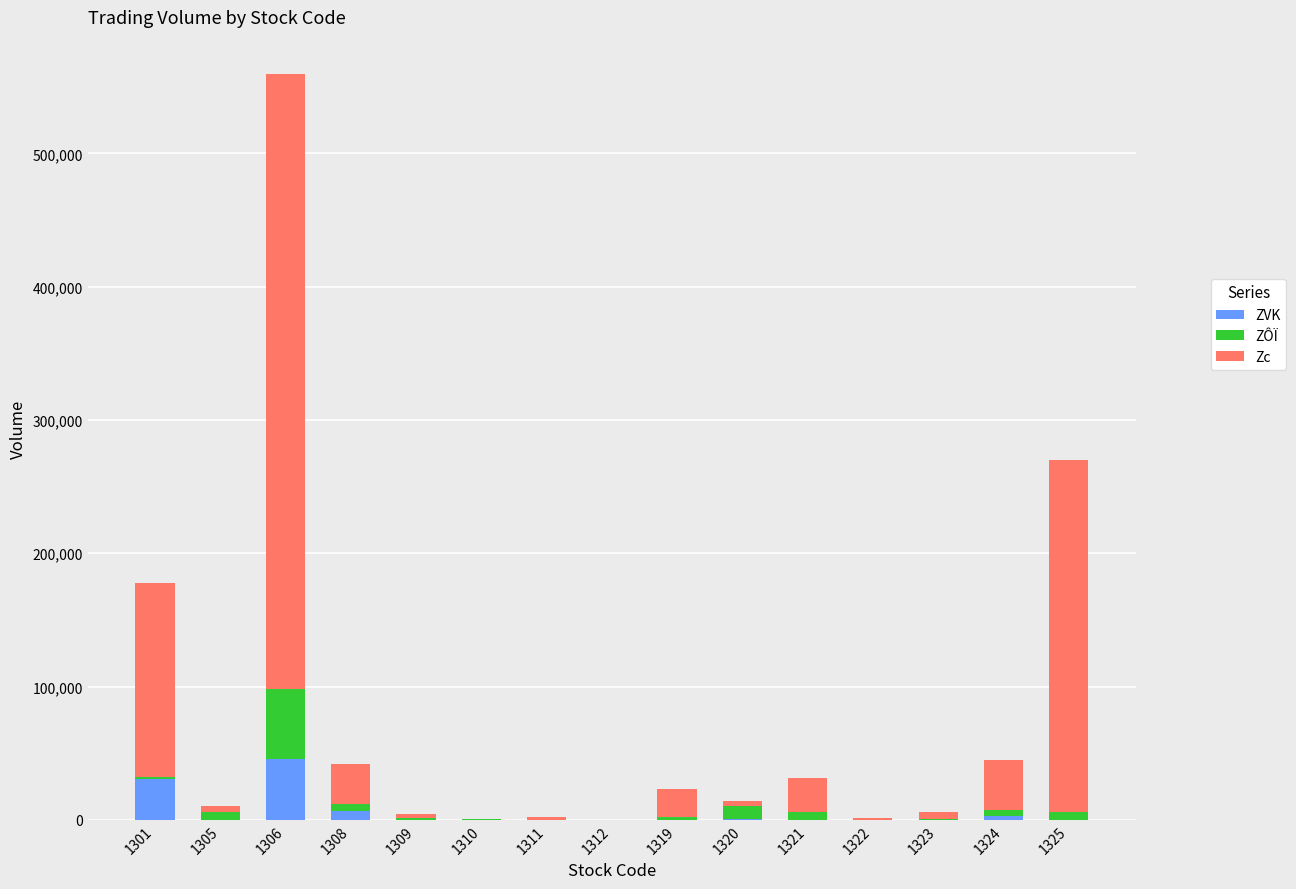

Count the number of categories in the chart.

15